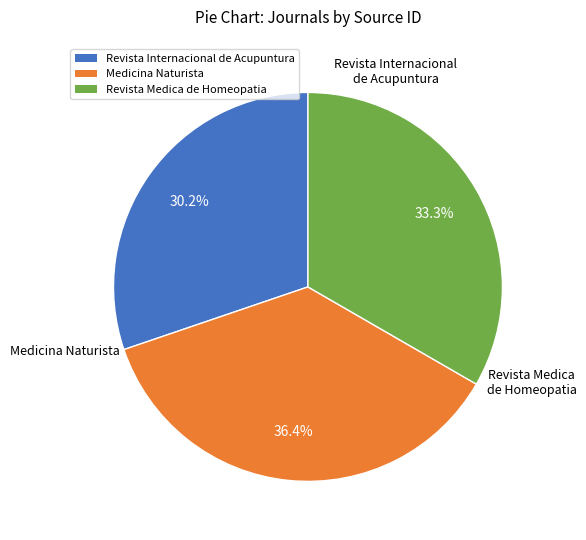

Does Medicina Naturista account for over 50% of the chart?

No